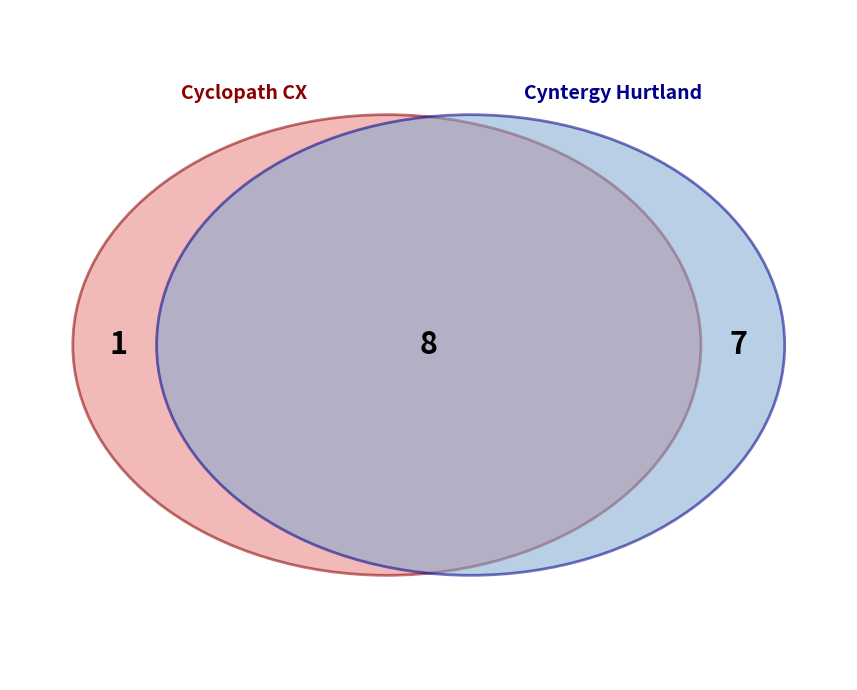

The Cyntergy Hurtland slice represents 88% of the pie. True or false?

True